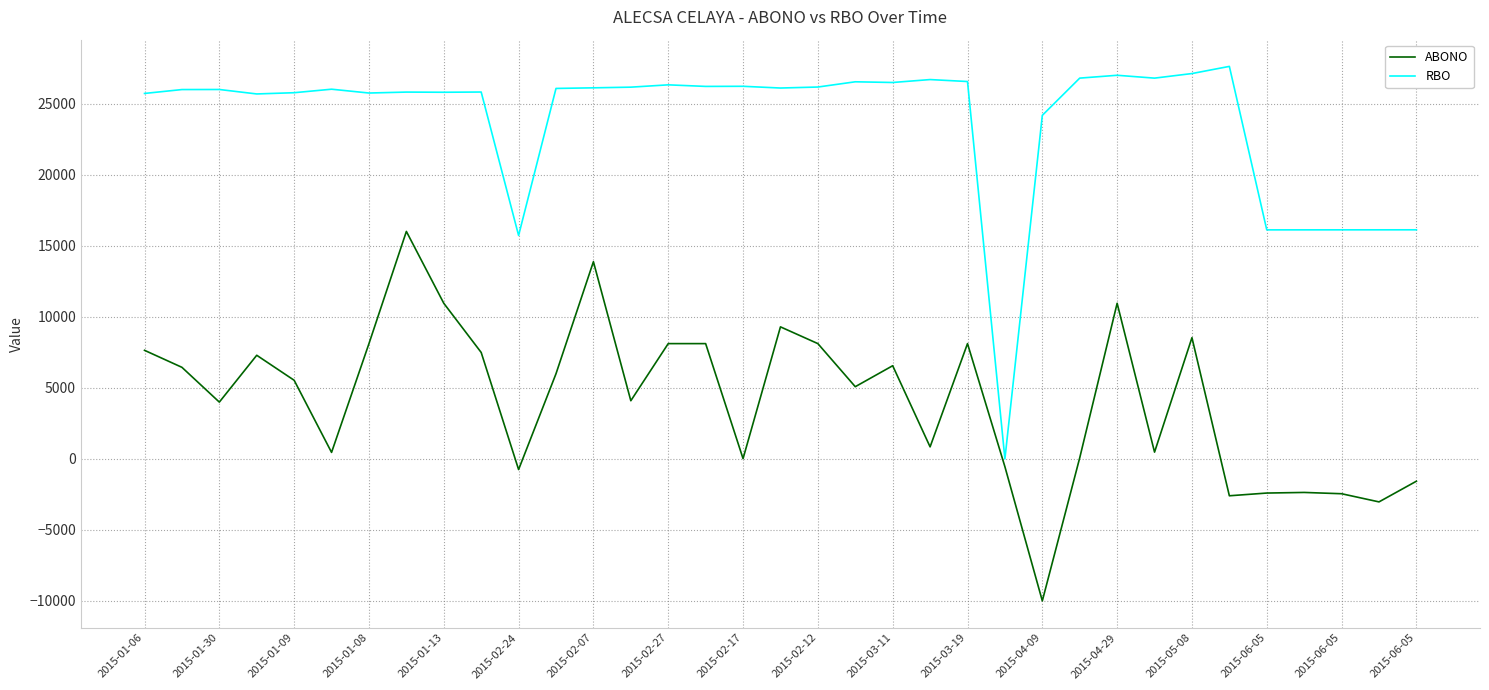

Which series has the largest total across all categories?

RBO